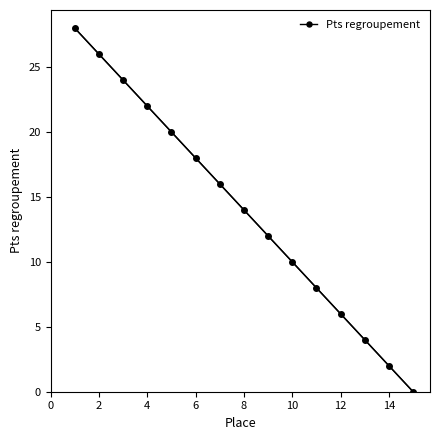

True or false: Pts regroupement has more than 0 interior local peaks.

False